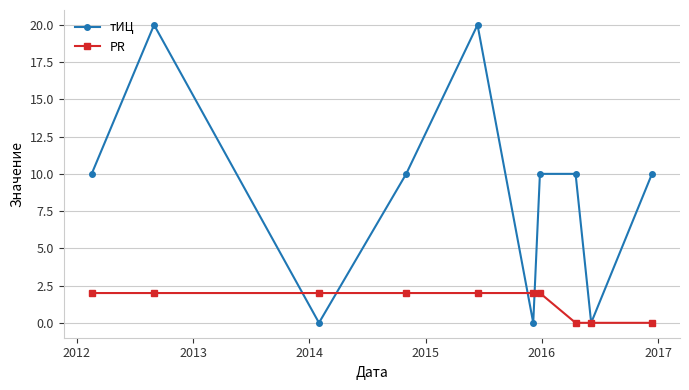

What is the value of the тИЦ point at the 8th from the left?

10